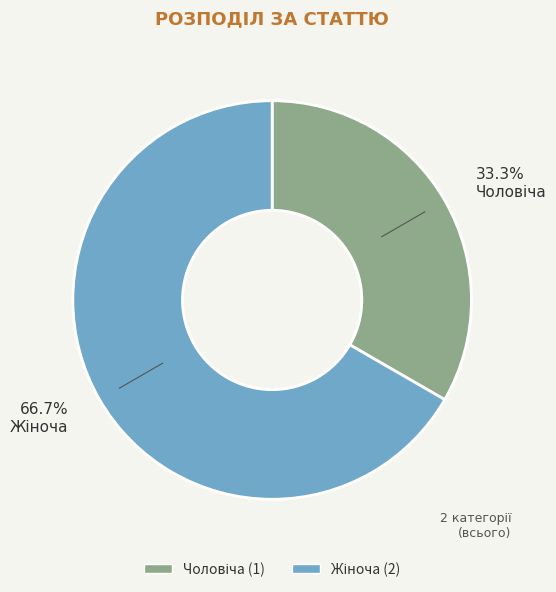

Is there any slice that represents more than half of the pie?

Yes